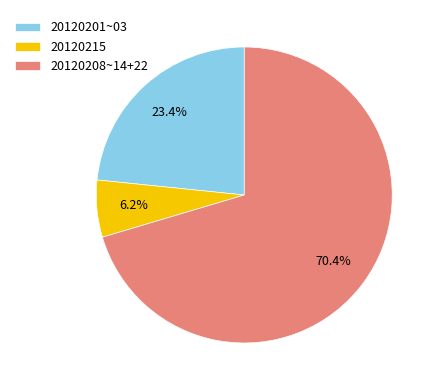

What percentage is NOT represented by 20120215?

93.8%